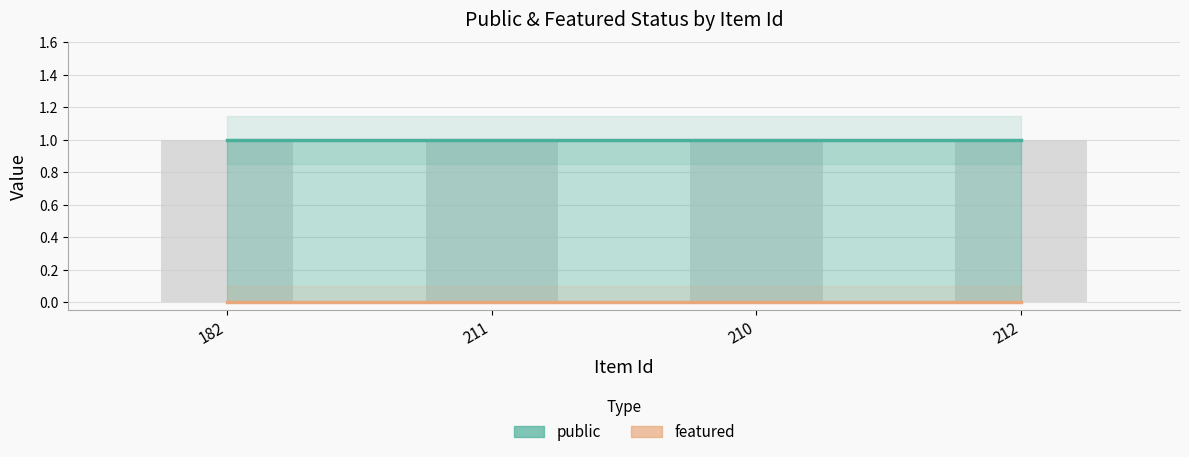

Reading right to left, list all the values displayed in this chart.

public: 1	1	1	1
featured: 0	0	0	0